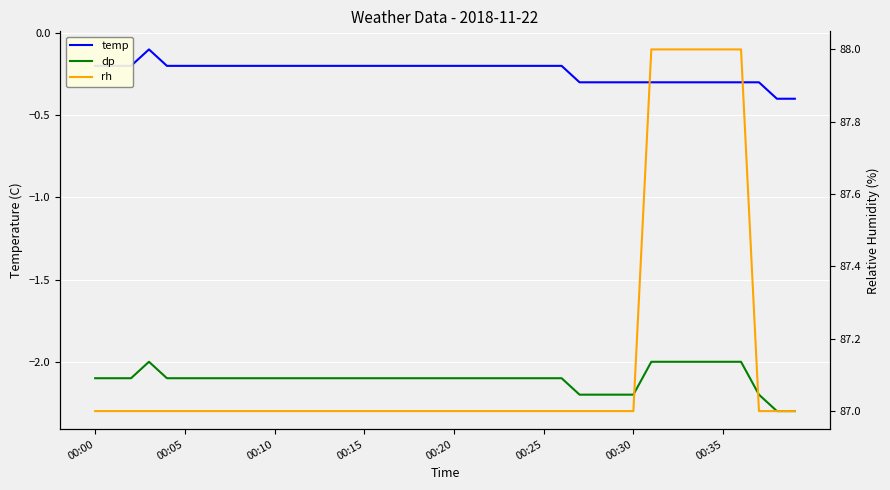

What are all the series names shown in the legend?

temp, dp, rh